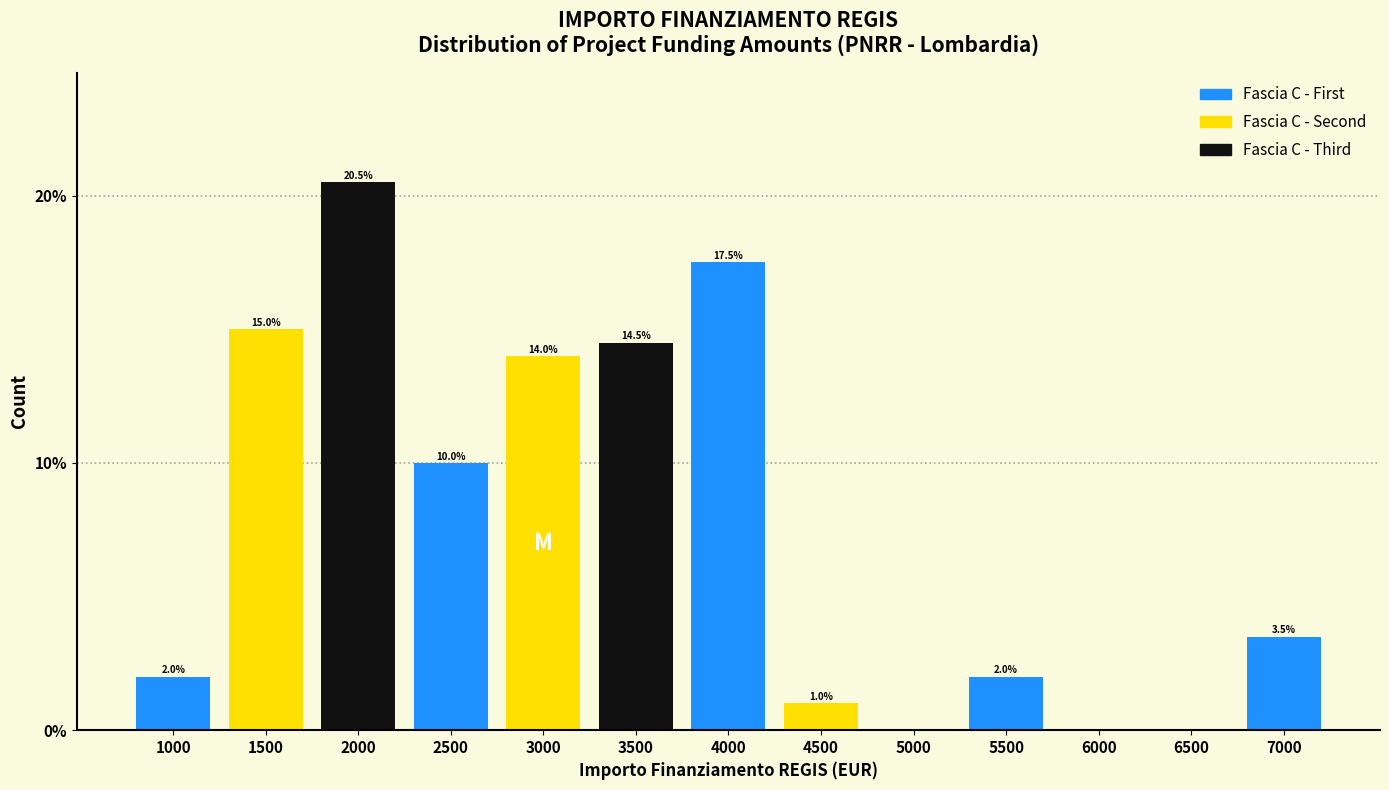

Reading left to right, transcribe all the data shown in this chart.

1000=2.0	1500=15.0	2000=20.5	2500=10.0	3000=14.0	3500=14.5	4000=17.5	4500=1.0	5000=0.0	5500=2.0	6000=0.0	6500=0.0	7000=3.5